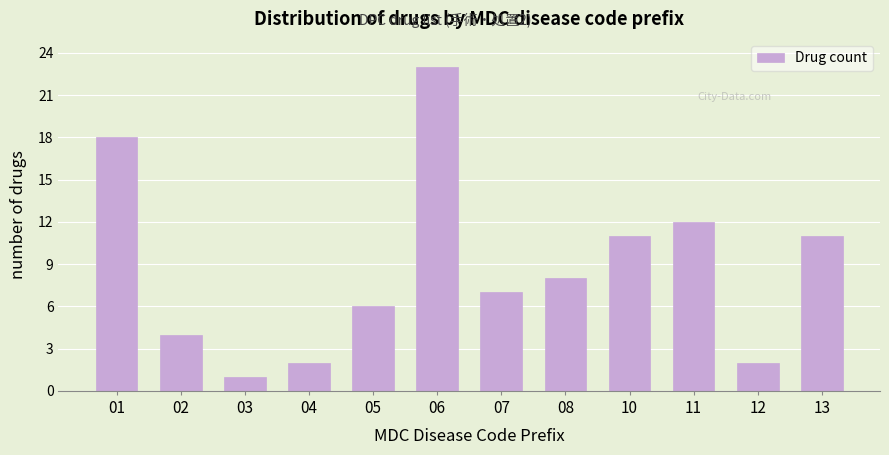

Reading left to right, list all the values displayed in this chart.

18	4	1	2	6	23	7	8	11	12	2	11